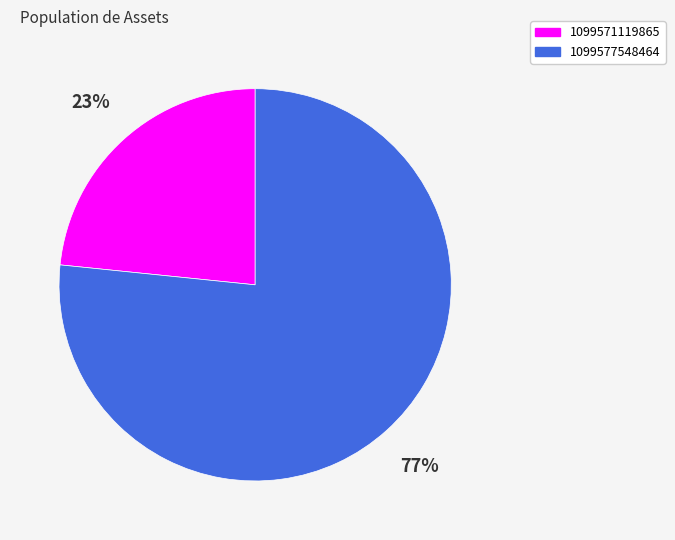

What is the largest slice in the pie chart?

1099577548464